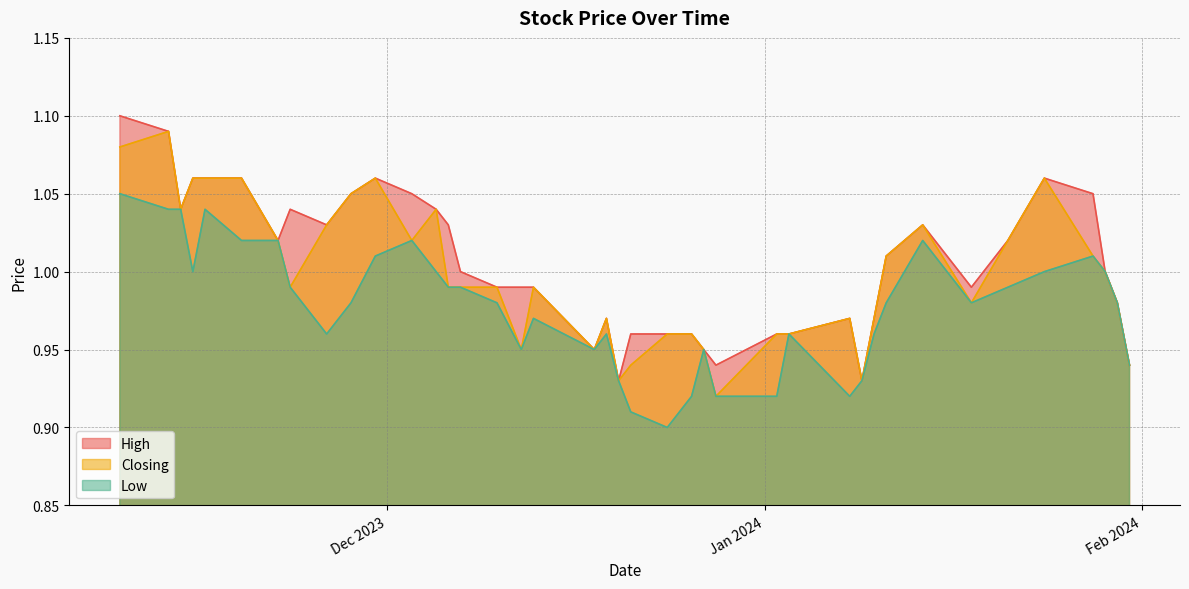

What is the sum of all High values?

40.2